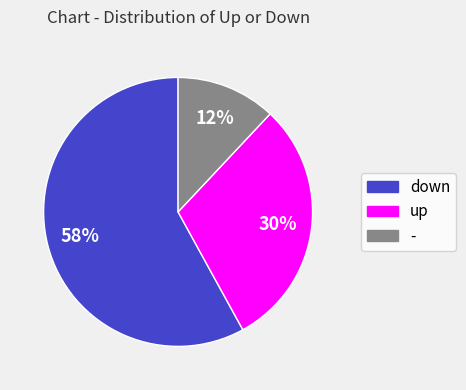

Do up and down together represent more than half of the pie?

Yes